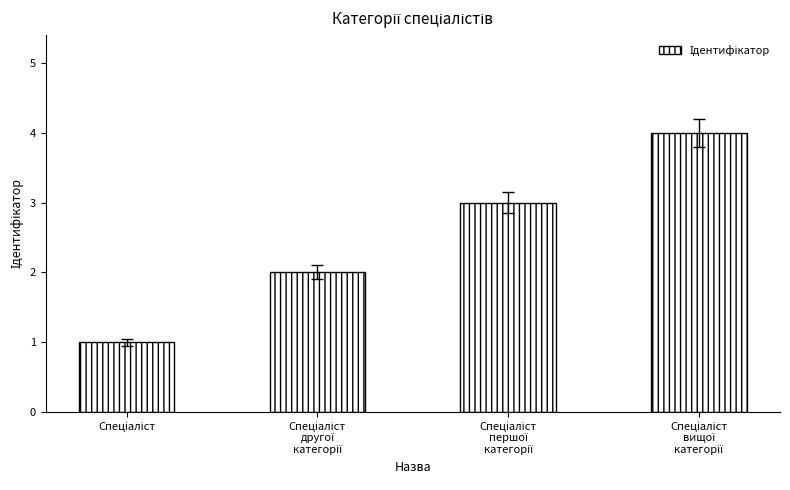

What is the greatest value displayed?

4